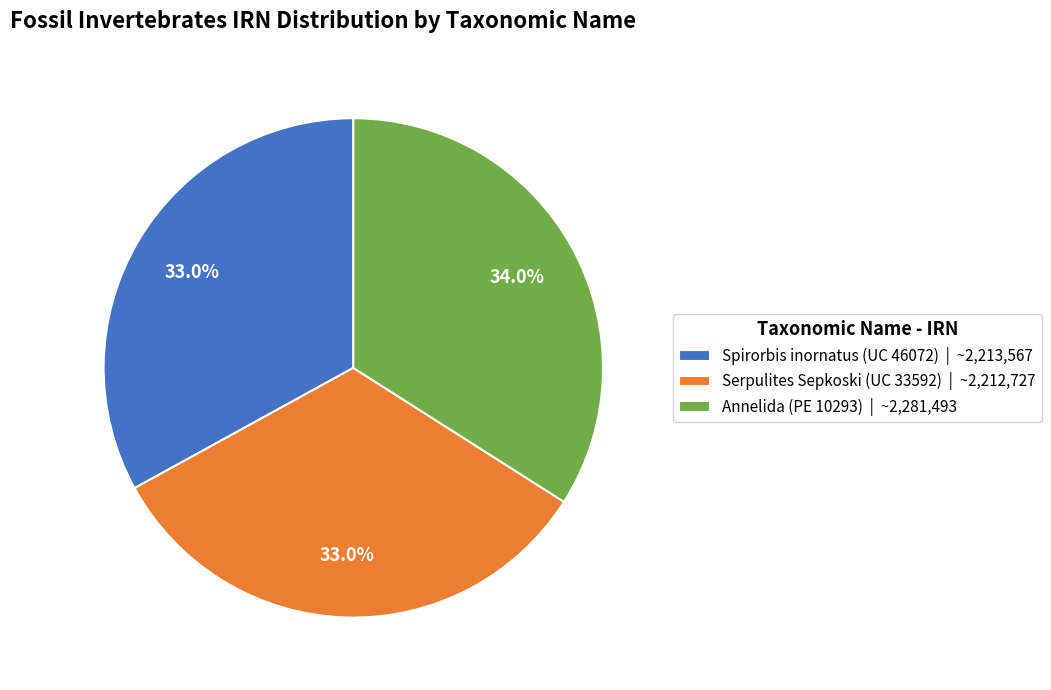

Does Serpulites Sepkoski (UC 33592) account for over 50% of the chart?

No